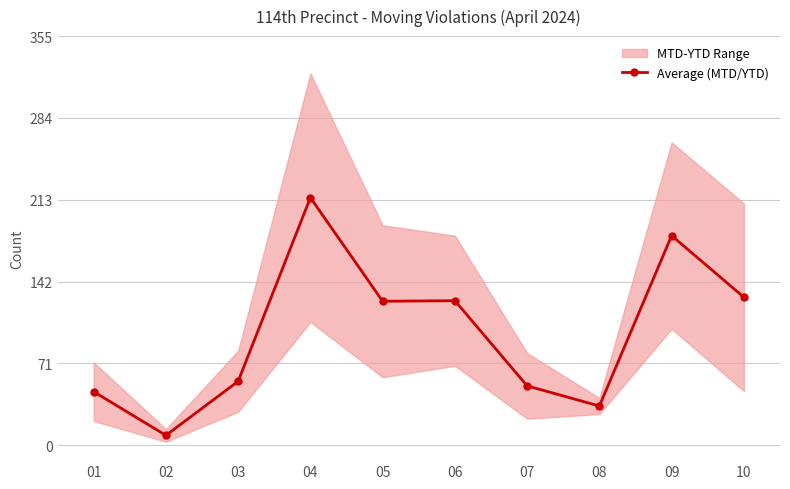

At which category does the data reach its first local peak?

04